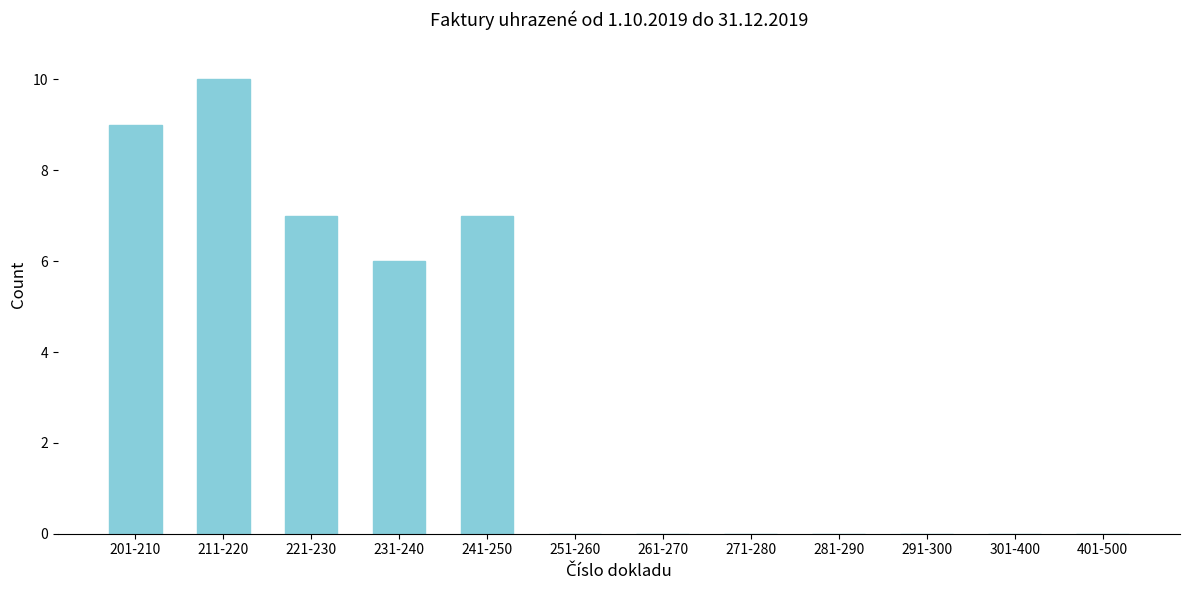

Reading left to right, list all the values displayed in this chart.

201-210=9	211-220=10	221-230=7	231-240=6	241-250=7	251-260=0	261-270=0	271-280=0	281-290=0	291-300=0	301-400=0	401-500=0